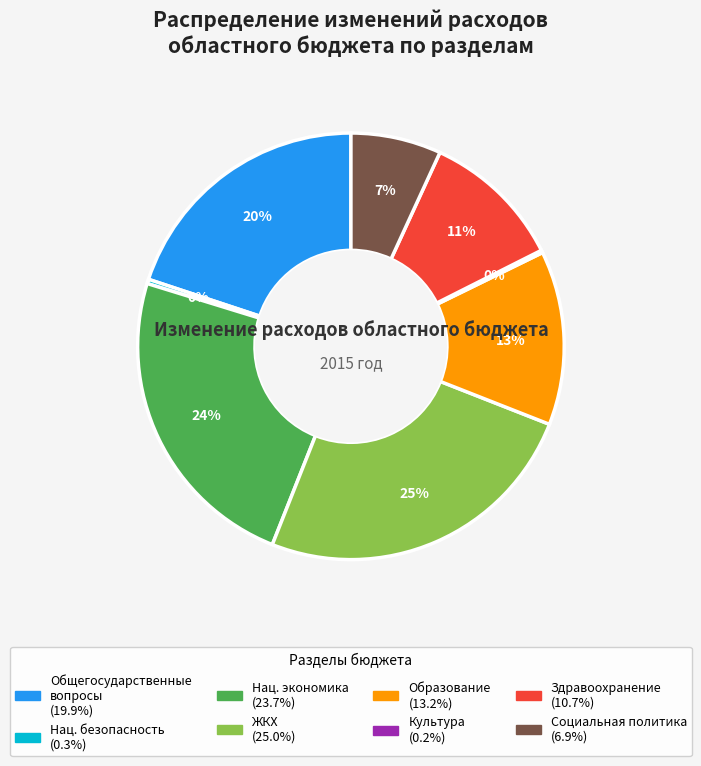

Does any single category account for the majority?

No